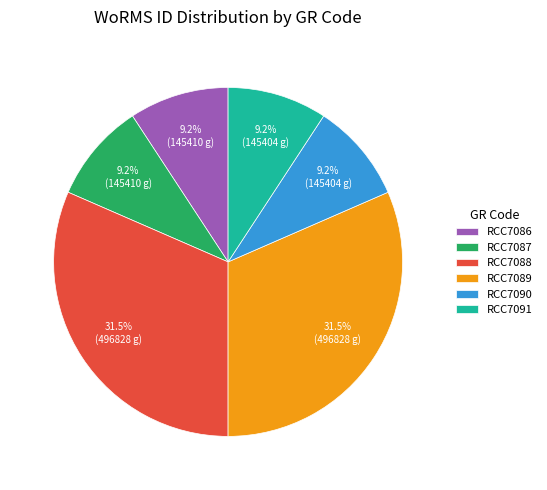

Is there any slice that represents more than half of the pie?

No